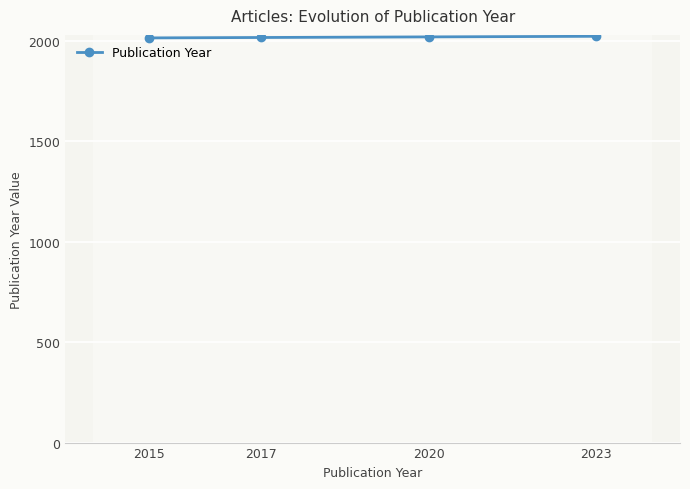

What is the change in value from 2017 to 2020?

+3